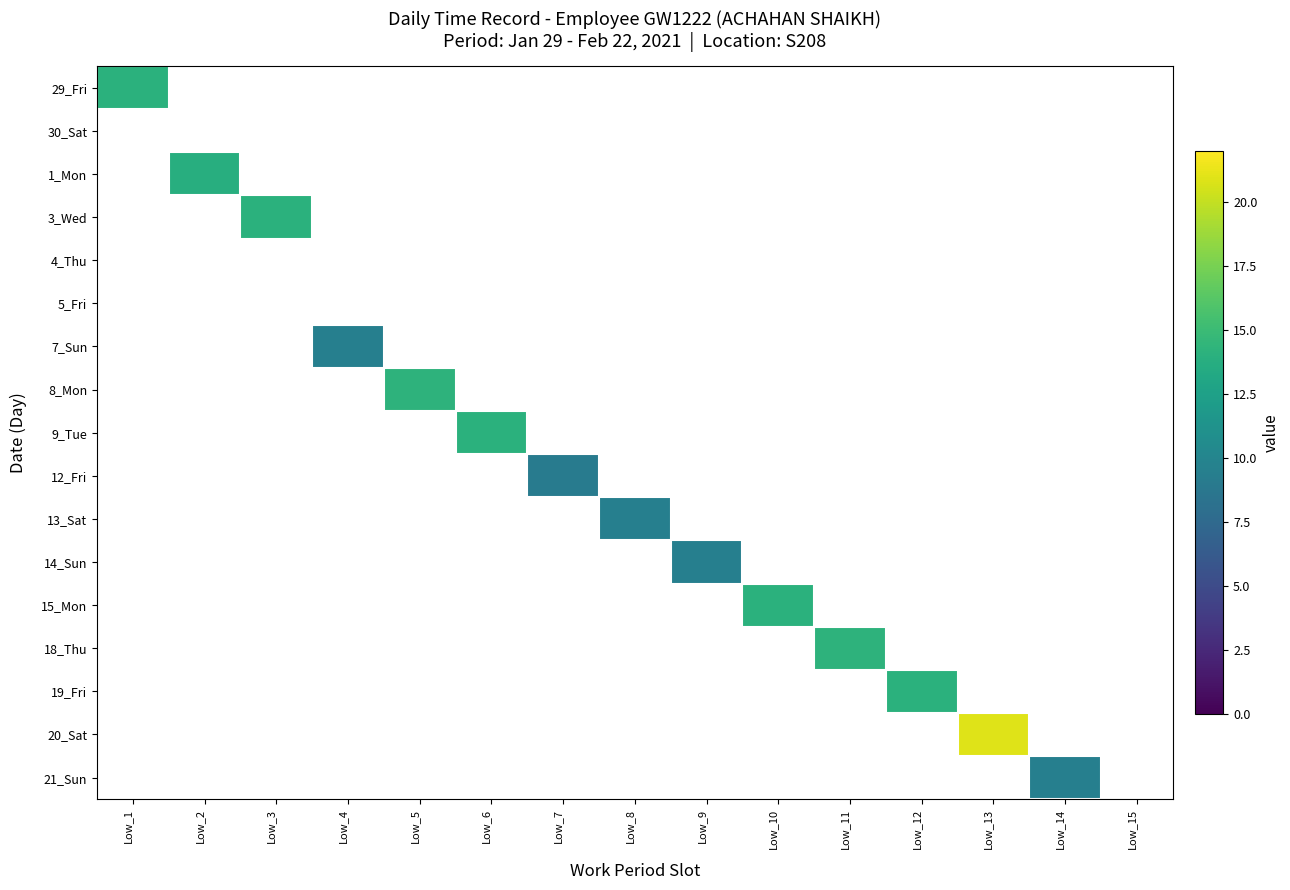

Reading left to right, transcribe all the data shown in this chart.

29_Fri: Low_1=14.1	Low_2=0.0	Low_3=0.0	Low_4=0.0	Low_5=0.0	Low_6=0.0	Low_7=0.0	Low_8=0.0	Low_9=0.0	Low_10=0.0	Low_11=0.0	Low_12=0.0	Low_13=0.0	Low_14=0.0	Low_15=0.0
30_Sat: Low_1=0.0	Low_2=0.0	Low_3=0.0	Low_4=0.0	Low_5=0.0	Low_6=0.0	Low_7=0.0	Low_8=0.0	Low_9=0.0	Low_10=0.0	Low_11=0.0	Low_12=0.0	Low_13=0.0	Low_14=0.0	Low_15=0.0
1_Mon: Low_1=0.0	Low_2=13.8	Low_3=0.0	Low_4=0.0	Low_5=0.0	Low_6=0.0	Low_7=0.0	Low_8=0.0	Low_9=0.0	Low_10=0.0	Low_11=0.0	Low_12=0.0	Low_13=0.0	Low_14=0.0	Low_15=0.0
3_Wed: Low_1=0.0	Low_2=0.0	Low_3=14.0	Low_4=0.0	Low_5=0.0	Low_6=0.0	Low_7=0.0	Low_8=0.0	Low_9=0.0	Low_10=0.0	Low_11=0.0	Low_12=0.0	Low_13=0.0	Low_14=0.0	Low_15=0.0
4_Thu: Low_1=0.0	Low_2=0.0	Low_3=0.0	Low_4=0.0	Low_5=0.0	Low_6=0.0	Low_7=0.0	Low_8=0.0	Low_9=0.0	Low_10=0.0	Low_11=0.0	Low_12=0.0	Low_13=0.0	Low_14=0.0	Low_15=0.0
5_Fri: Low_1=0.0	Low_2=0.0	Low_3=0.0	Low_4=0.0	Low_5=0.0	Low_6=0.0	Low_7=0.0	Low_8=0.0	Low_9=0.0	Low_10=0.0	Low_11=0.0	Low_12=0.0	Low_13=0.0	Low_14=0.0	Low_15=0.0
7_Sun: Low_1=0.0	Low_2=0.0	Low_3=0.0	Low_4=9.5	Low_5=0.0	Low_6=0.0	Low_7=0.0	Low_8=0.0	Low_9=0.0	Low_10=0.0	Low_11=0.0	Low_12=0.0	Low_13=0.0	Low_14=0.0	Low_15=0.0
8_Mon: Low_1=0.0	Low_2=0.0	Low_3=0.0	Low_4=0.0	Low_5=14.2	Low_6=0.0	Low_7=0.0	Low_8=0.0	Low_9=0.0	Low_10=0.0	Low_11=0.0	Low_12=0.0	Low_13=0.0	Low_14=0.0	Low_15=0.0
9_Tue: Low_1=0.0	Low_2=0.0	Low_3=0.0	Low_4=0.0	Low_5=0.0	Low_6=14.0	Low_7=0.0	Low_8=0.0	Low_9=0.0	Low_10=0.0	Low_11=0.0	Low_12=0.0	Low_13=0.0	Low_14=0.0	Low_15=0.0
12_Fri: Low_1=0.0	Low_2=0.0	Low_3=0.0	Low_4=0.0	Low_5=0.0	Low_6=0.0	Low_7=9.1	Low_8=0.0	Low_9=0.0	Low_10=0.0	Low_11=0.0	Low_12=0.0	Low_13=0.0	Low_14=0.0	Low_15=0.0
13_Sat: Low_1=0.0	Low_2=0.0	Low_3=0.0	Low_4=0.0	Low_5=0.0	Low_6=0.0	Low_7=0.0	Low_8=9.5	Low_9=0.0	Low_10=0.0	Low_11=0.0	Low_12=0.0	Low_13=0.0	Low_14=0.0	Low_15=0.0
14_Sun: Low_1=0.0	Low_2=0.0	Low_3=0.0	Low_4=0.0	Low_5=0.0	Low_6=0.0	Low_7=0.0	Low_8=0.0	Low_9=9.5	Low_10=0.0	Low_11=0.0	Low_12=0.0	Low_13=0.0	Low_14=0.0	Low_15=0.0
15_Mon: Low_1=0.0	Low_2=0.0	Low_3=0.0	Low_4=0.0	Low_5=0.0	Low_6=0.0	Low_7=0.0	Low_8=0.0	Low_9=0.0	Low_10=14.1	Low_11=0.0	Low_12=0.0	Low_13=0.0	Low_14=0.0	Low_15=0.0
18_Thu: Low_1=0.0	Low_2=0.0	Low_3=0.0	Low_4=0.0	Low_5=0.0	Low_6=0.0	Low_7=0.0	Low_8=0.0	Low_9=0.0	Low_10=0.0	Low_11=14.2	Low_12=0.0	Low_13=0.0	Low_14=0.0	Low_15=0.0
19_Fri: Low_1=0.0	Low_2=0.0	Low_3=0.0	Low_4=0.0	Low_5=0.0	Low_6=0.0	Low_7=0.0	Low_8=0.0	Low_9=0.0	Low_10=0.0	Low_11=0.0	Low_12=14.1	Low_13=0.0	Low_14=0.0	Low_15=0.0
20_Sat: Low_1=0.0	Low_2=0.0	Low_3=0.0	Low_4=0.0	Low_5=0.0	Low_6=0.0	Low_7=0.0	Low_8=0.0	Low_9=0.0	Low_10=0.0	Low_11=0.0	Low_12=0.0	Low_13=20.9	Low_14=0.0	Low_15=0.0
21_Sun: Low_1=0.0	Low_2=0.0	Low_3=0.0	Low_4=0.0	Low_5=0.0	Low_6=0.0	Low_7=0.0	Low_8=0.0	Low_9=0.0	Low_10=0.0	Low_11=0.0	Low_12=0.0	Low_13=0.0	Low_14=9.5	Low_15=0.0